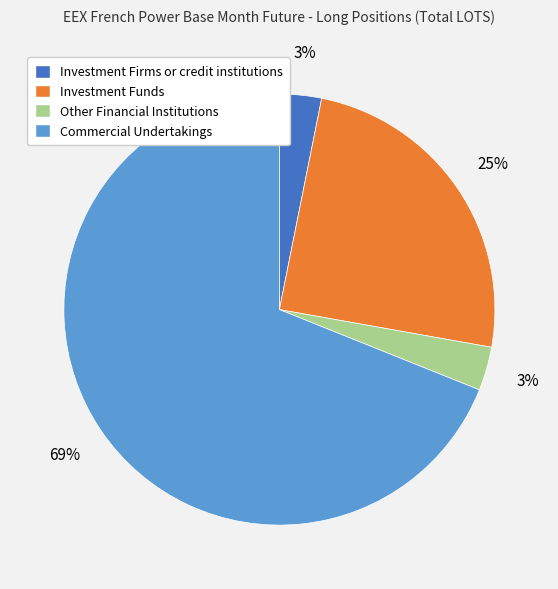

How many slices are in this pie chart?

4